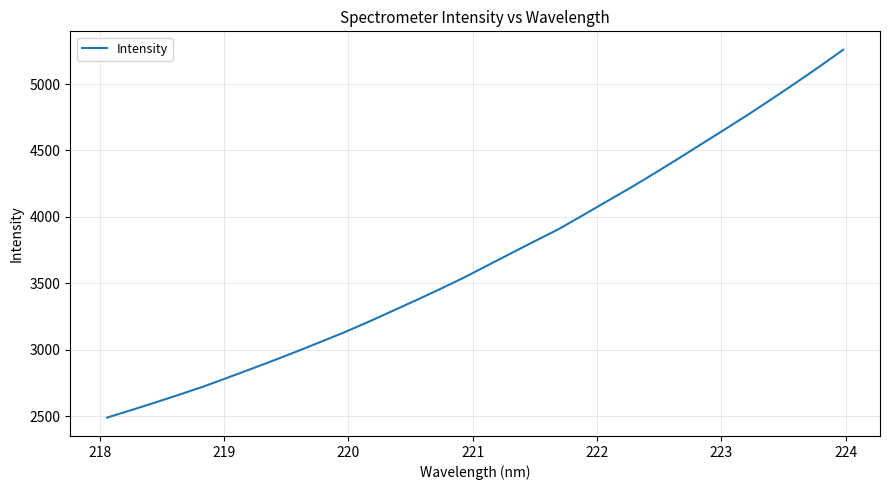

True or false: there are more than 1 points higher than both neighbors.

False